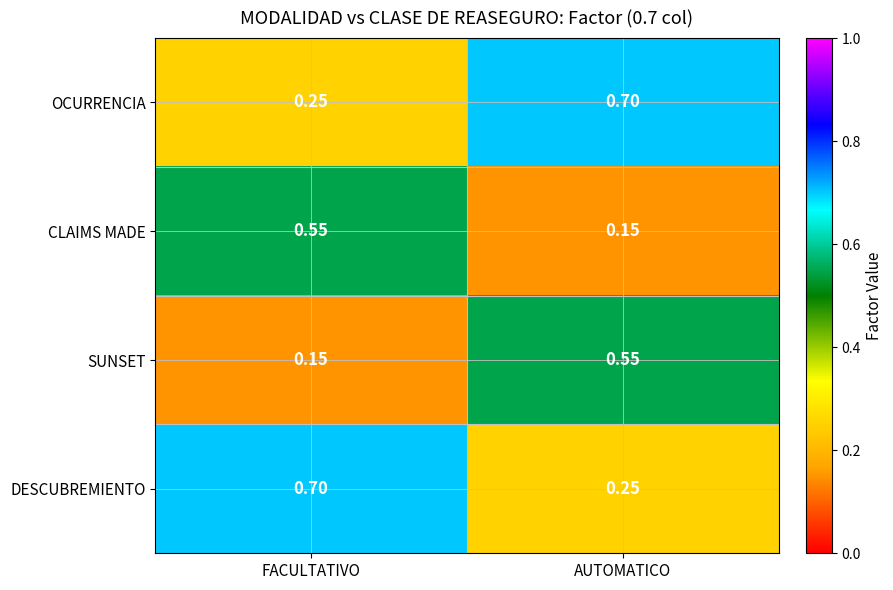

Is the value of CLAIMS MADE at AUTOMATICO greater than the value of OCURRENCIA at AUTOMATICO?

No